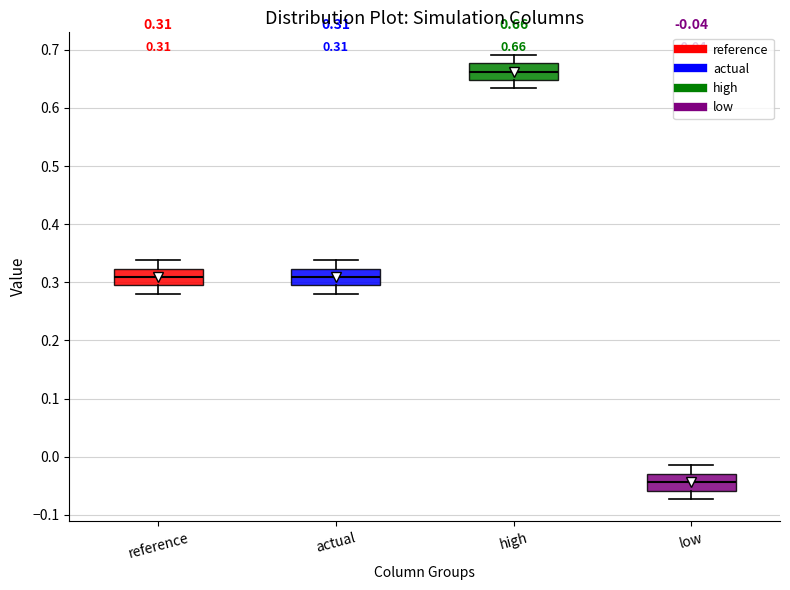

Which box has the lowest median line?

low